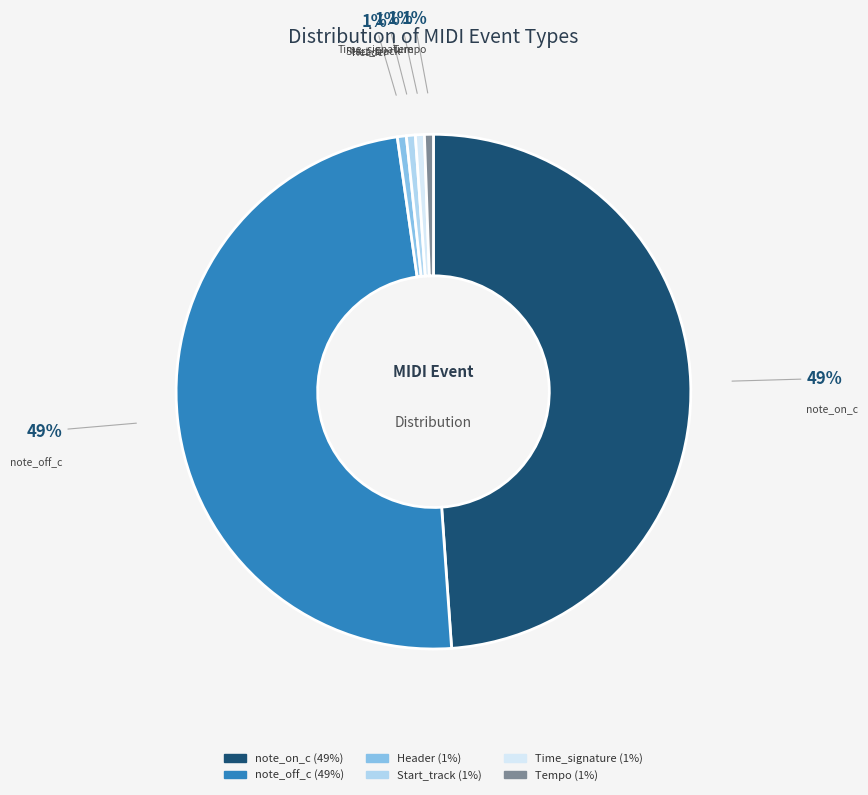

Is there a majority slice in this chart?

No